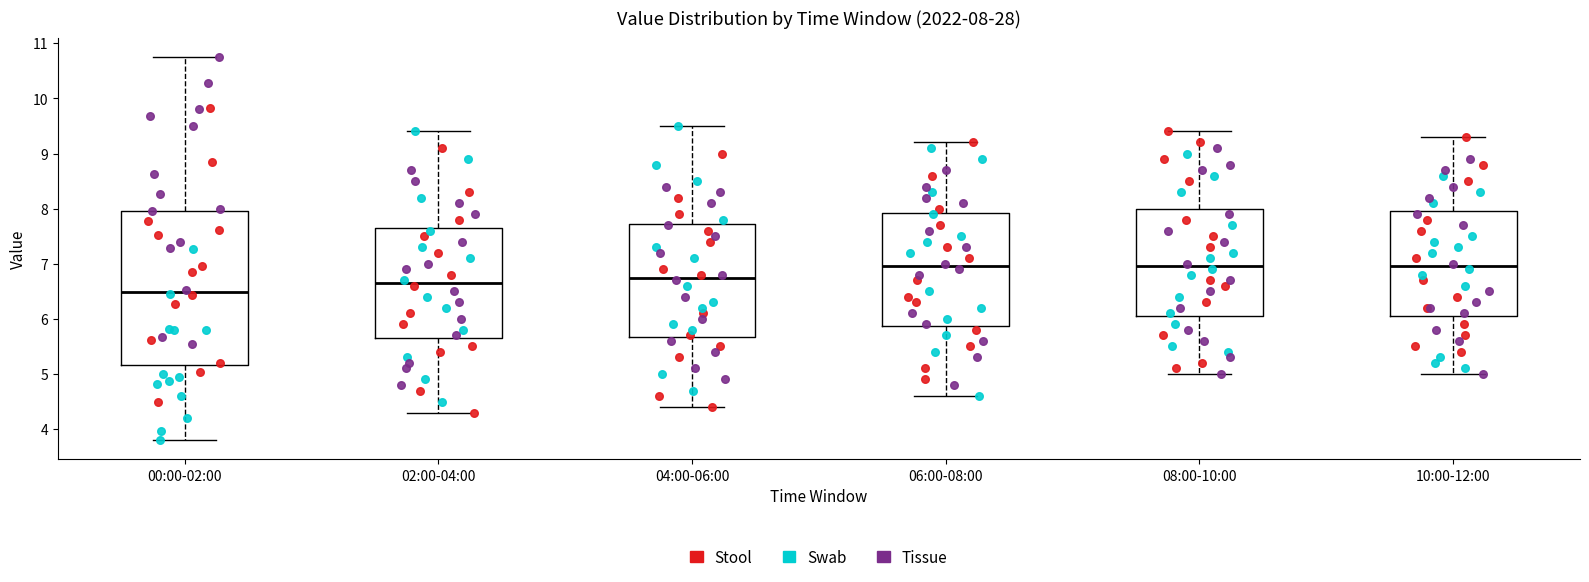

Comparing the boxes themselves (not the whiskers), which one is the tallest?

00:00-02:00